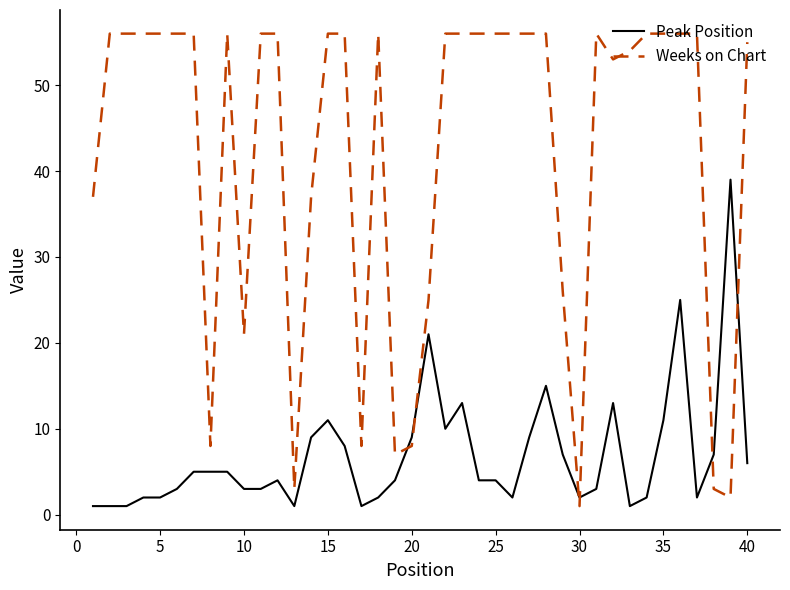

What is the difference between the maximum and minimum values in the Peak Position series?

38